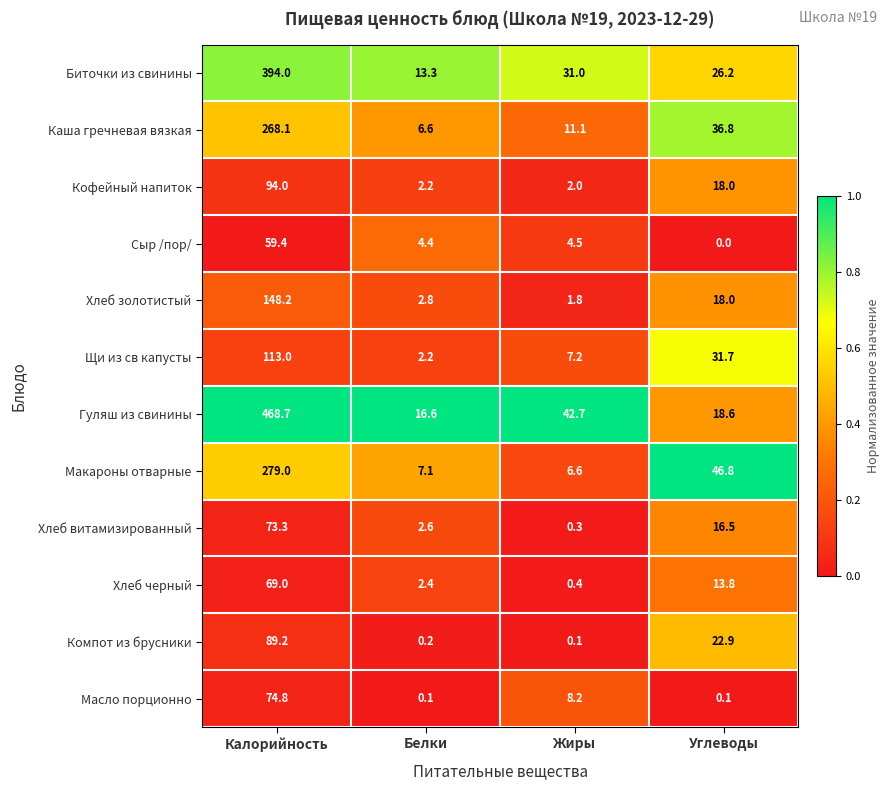

Which category has the lowest value across all series?

Углеводы